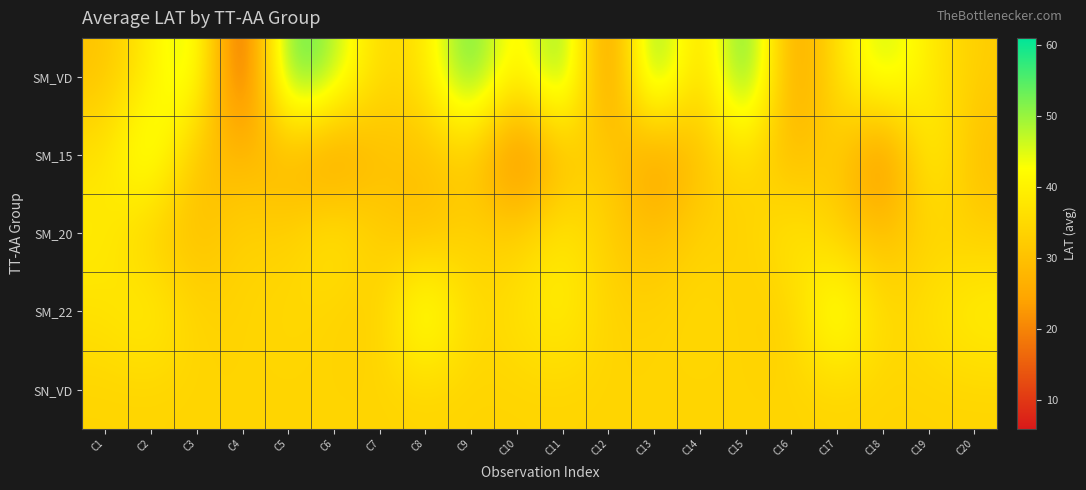

At which category is the sum across all series the highest?

C11